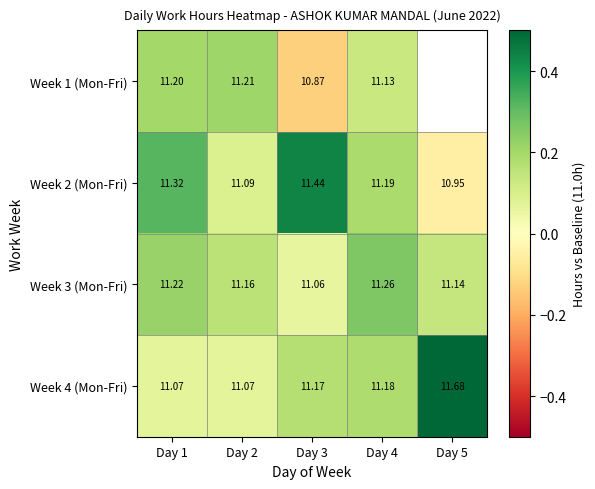

Is the value of Week 1 (Mon-Fri) at Day 3 greater than the value of Week 2 (Mon-Fri) at Day 4?

No